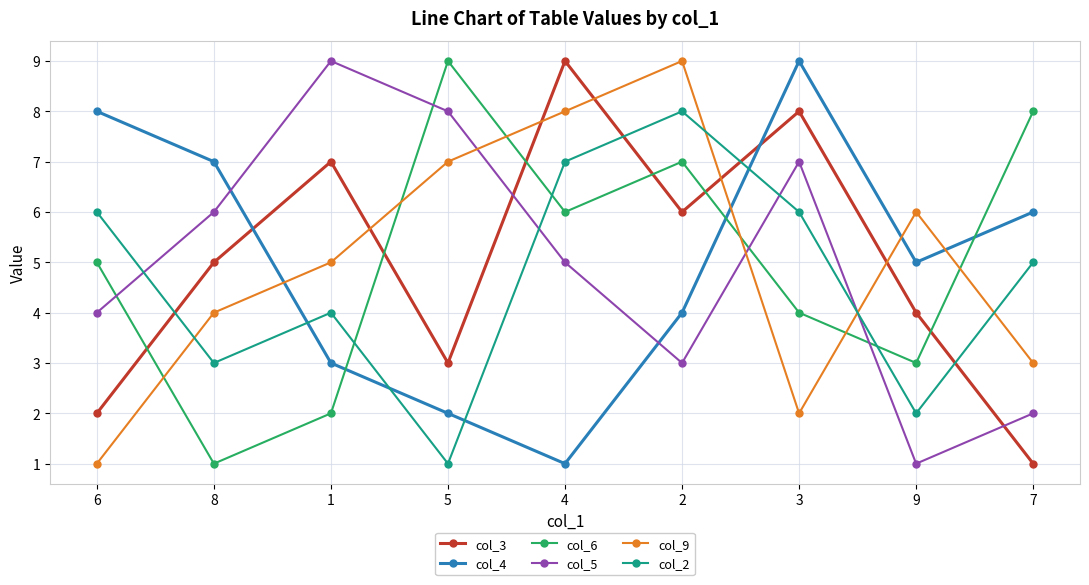

Where is the first local maximum for col_4?

3